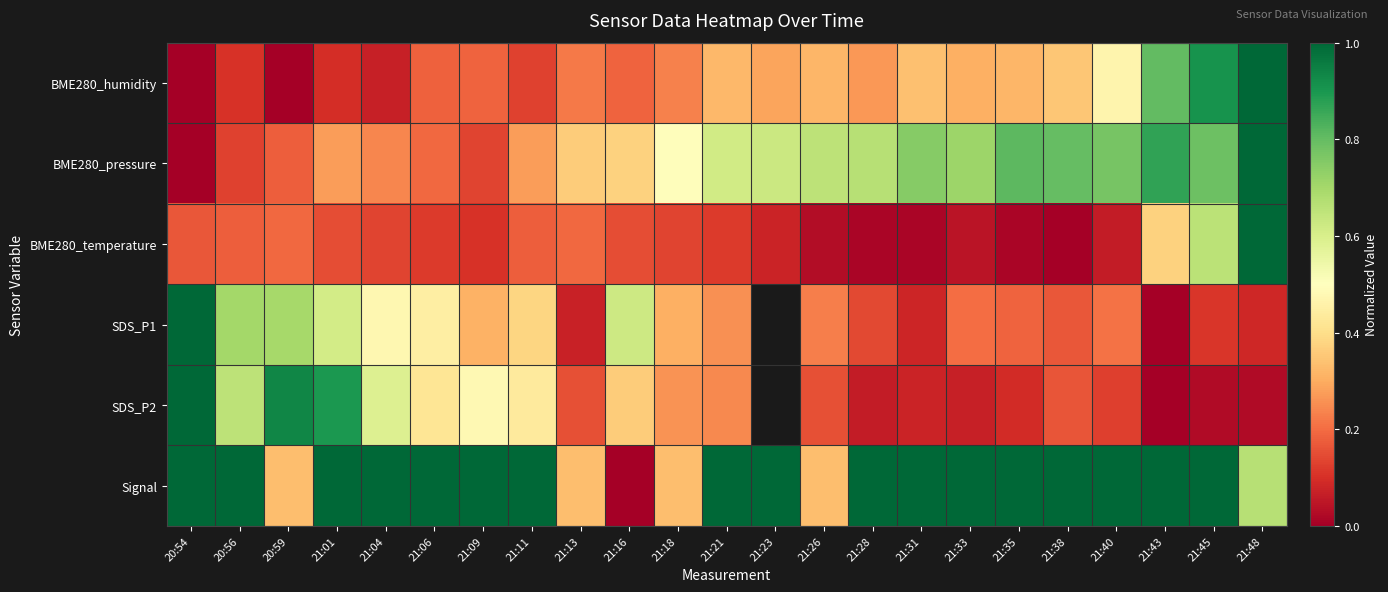

What is the approximate value of BME280_temperature at 21:40?

0.1